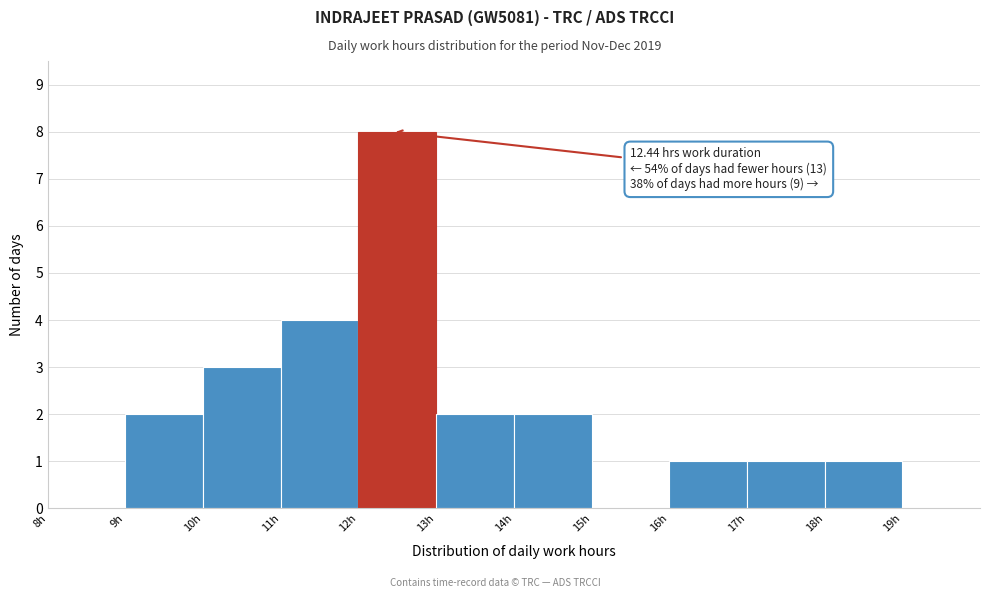

Which range on the x-axis has the tallest bar?

12 to 13